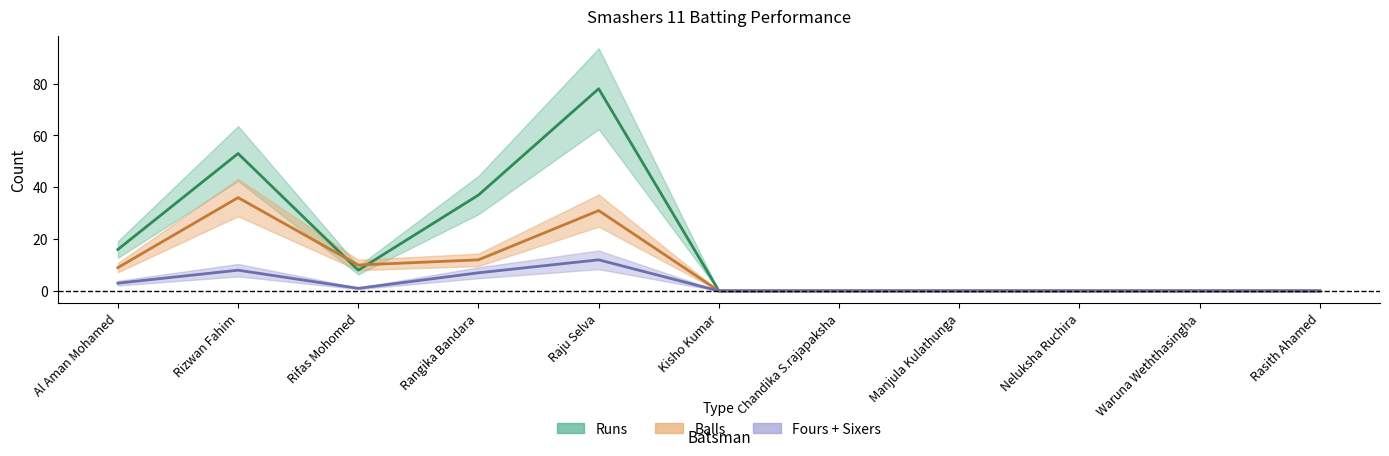

What is the maximum value for Runs?

78